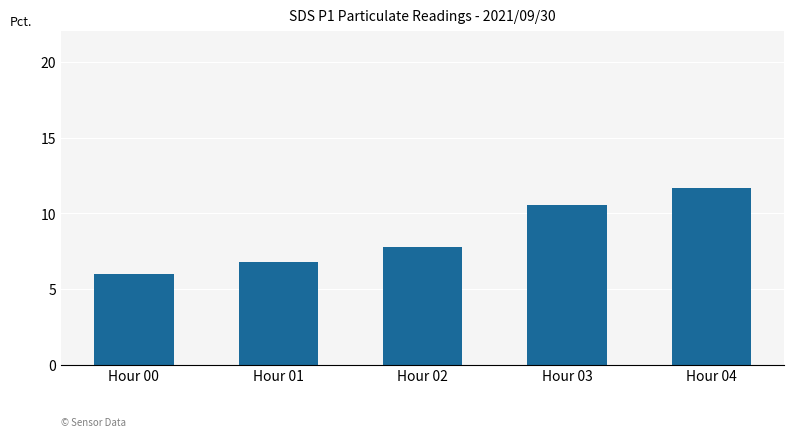

How many categories are shown in the chart?

5